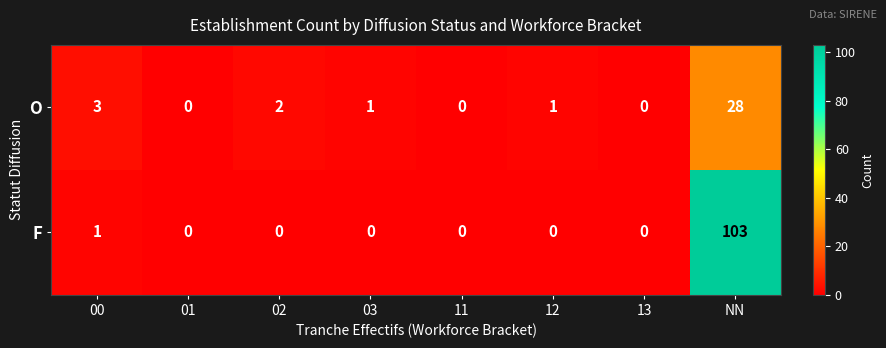

Is it true that F equals 103 at NN?

True